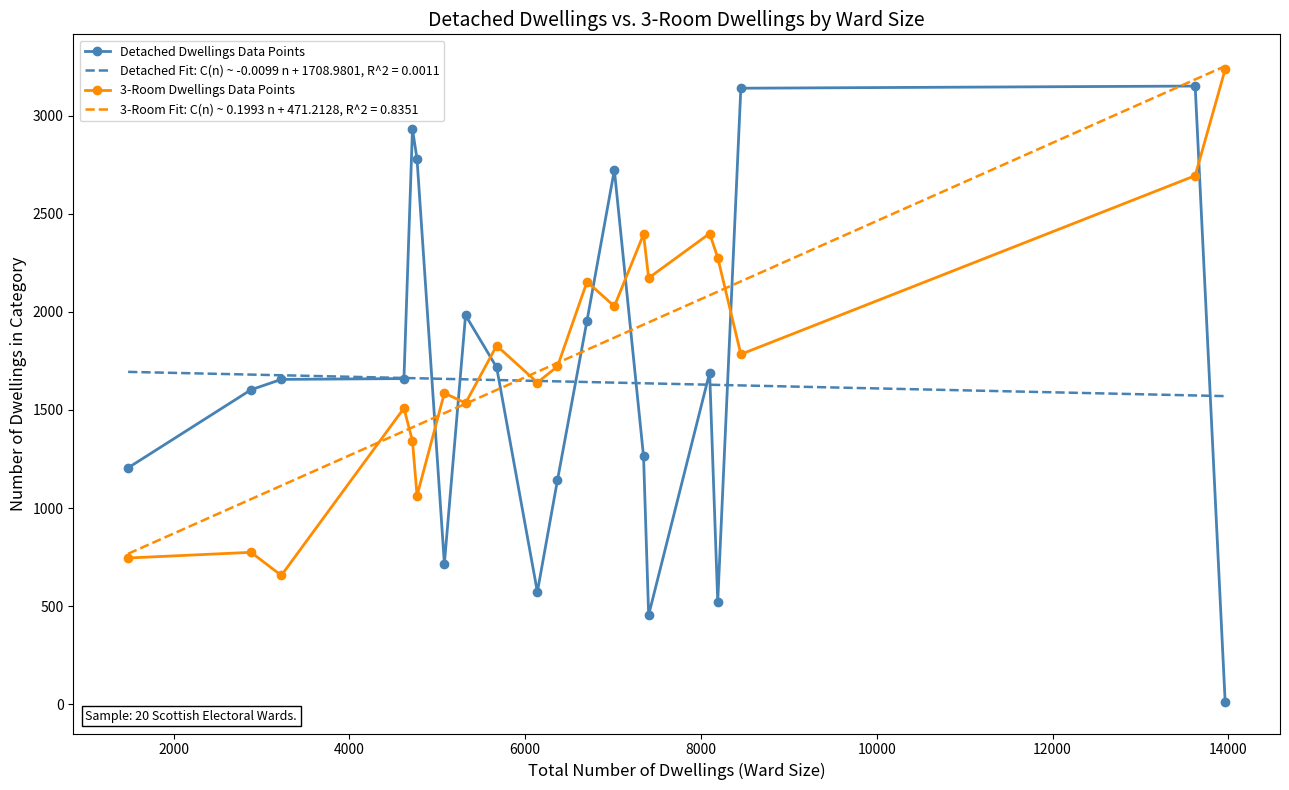

Rank the series by their maximum value, from lowest to highest.

Detached Dwellings Data Points, 3-Room Dwellings Data Points